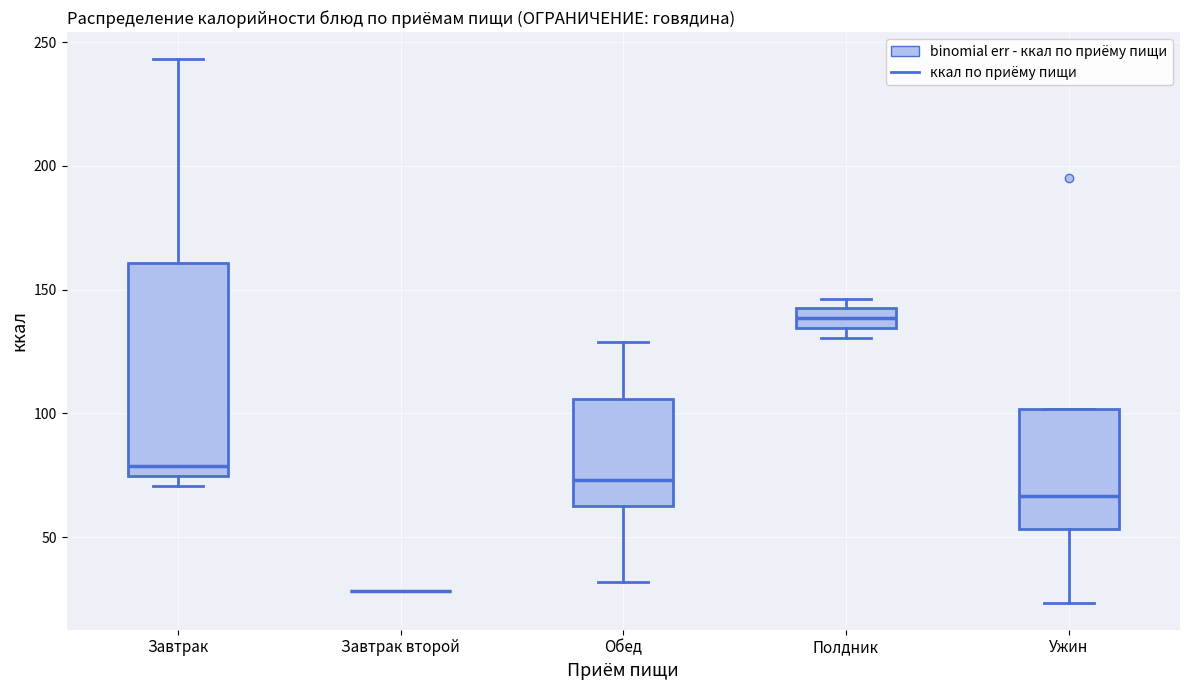

Reading left to right, transcribe this box plot: for each box, give where its median line is, the range the box spans, and where its two whiskers end, as read against the y-axis. The values are not printed on the chart, so give them approximately, as read against the axis.

Завтрак: median 80, box 75 to 160, whiskers 70 to 245
Завтрак второй: box collapsed to a line at 30, whiskers 30 to 30
Обед: median 75, box 65 to 105, whiskers 30 to 130
Полдник: median 140 (inside the box), box 135 to 140, whiskers 130 to 145
Ужин: median 65, box 55 to 100, whiskers 25 to 100